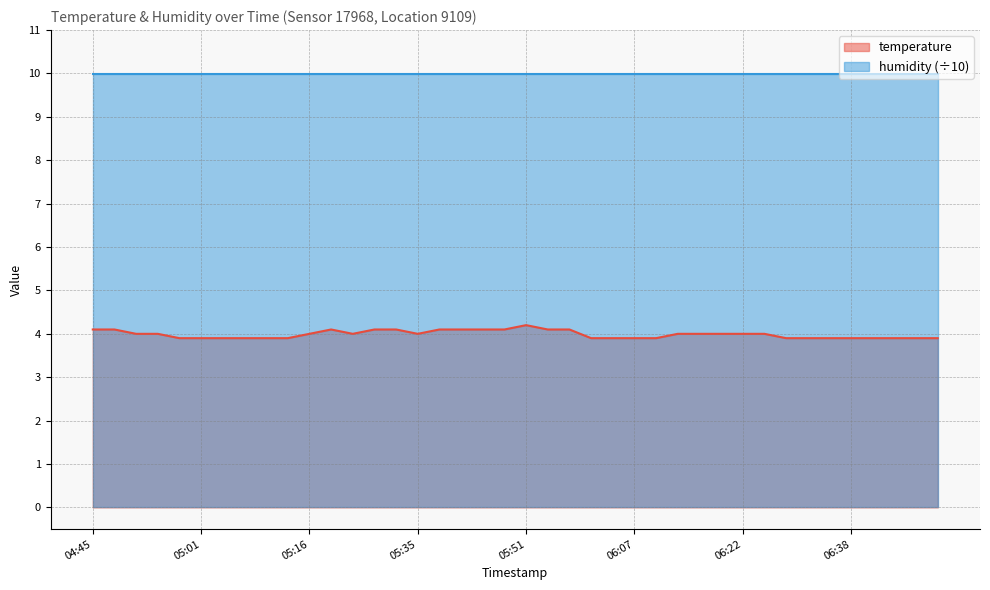

Count the values in the range 3 to 4.

28